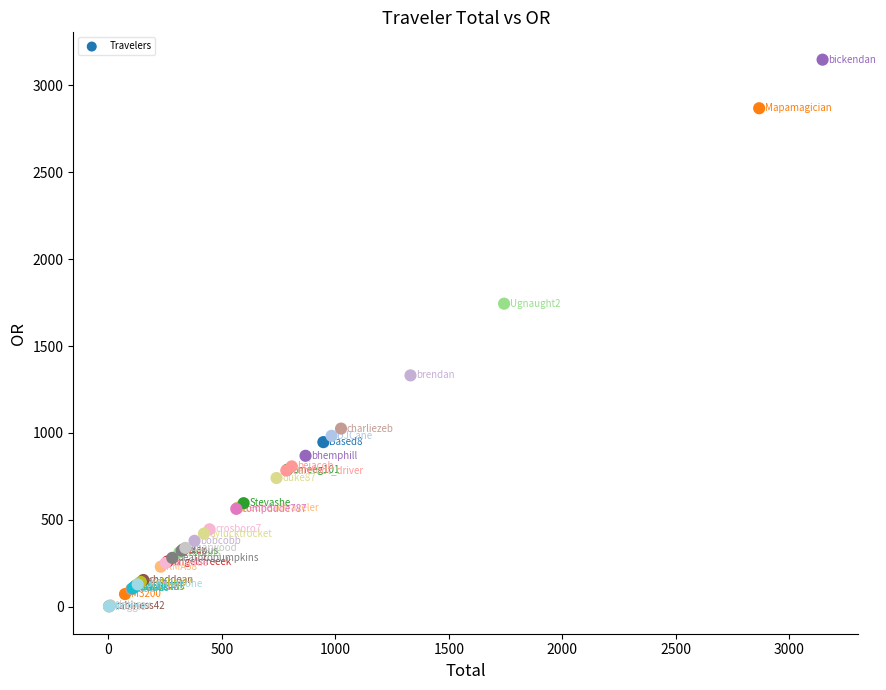

What Y value in the scatter plot is closest to 1574?

1743.8